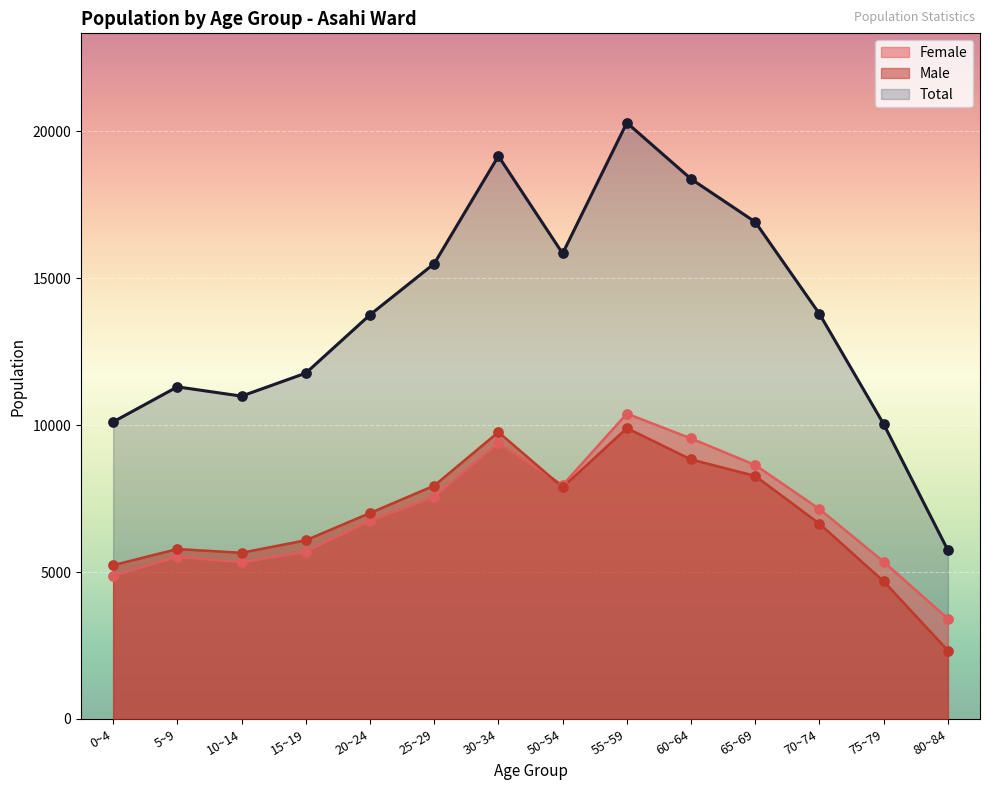

Which series reaches the maximum Y coordinate?

Total